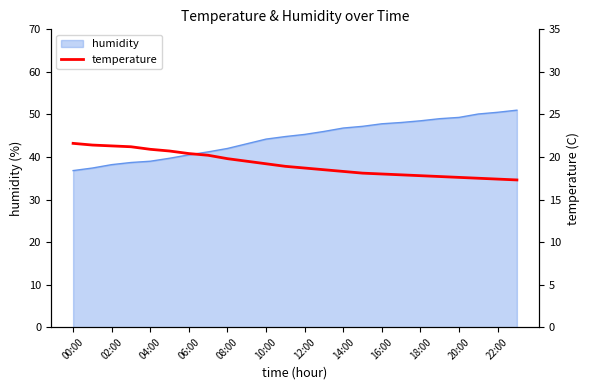

Is it true that humidity equals 44.2 at 10:00?

True